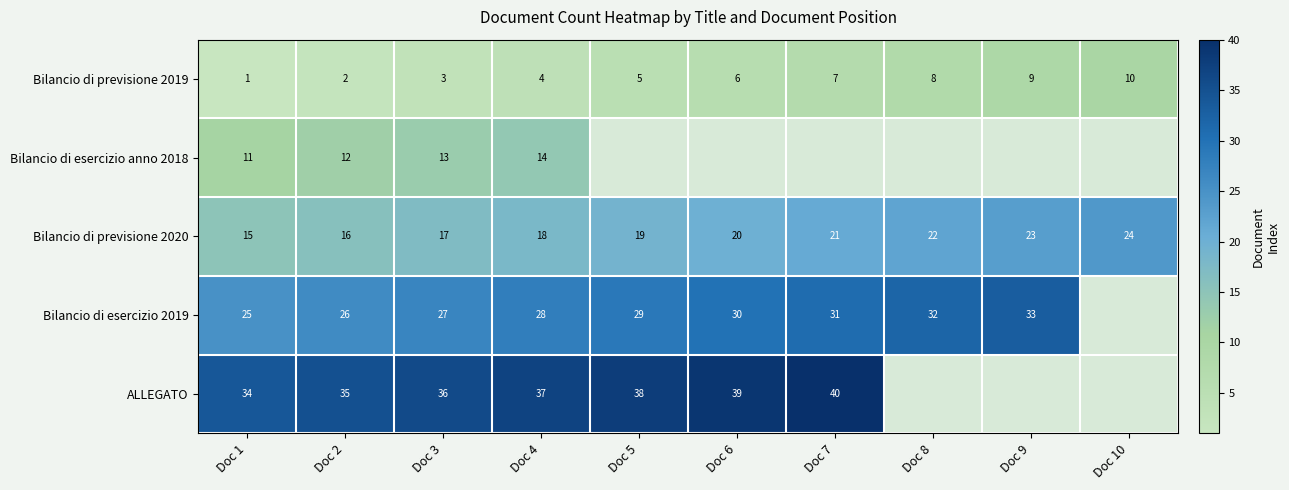

What is the minimum value for Bilancio di previsione 2020?

15